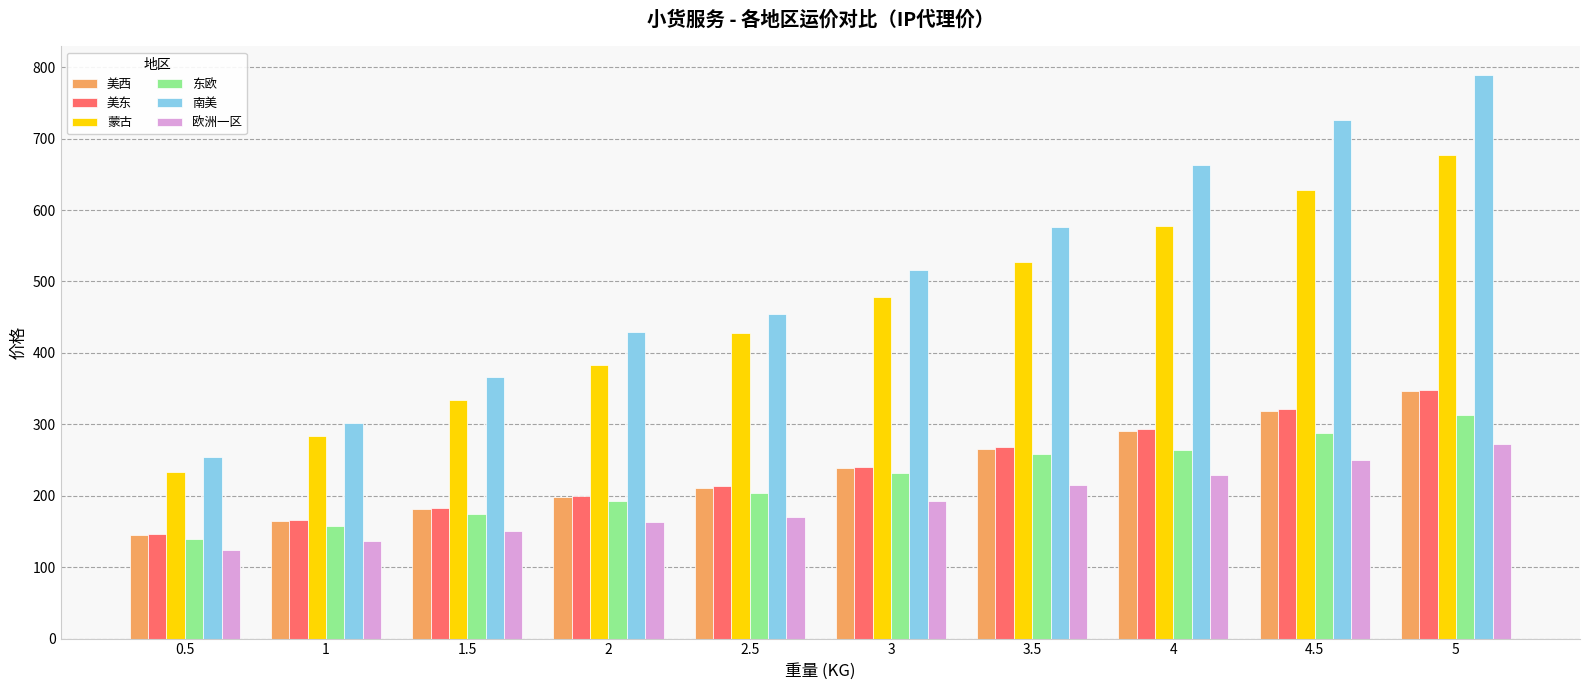

What is the spread (max minus min) of values at 1?

165.5